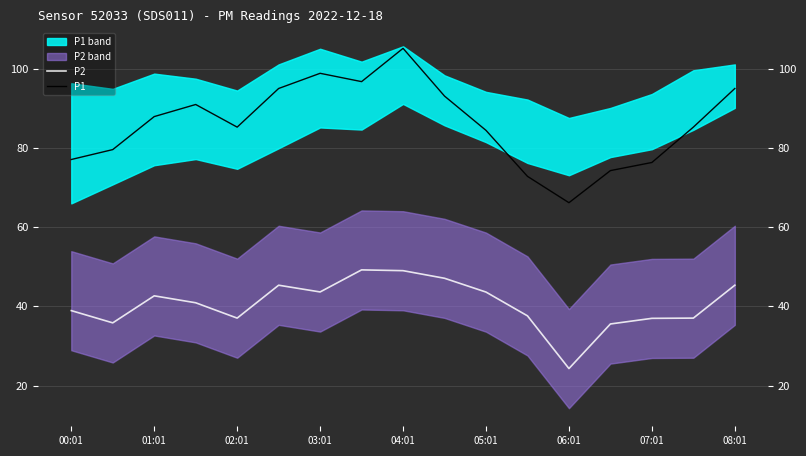

Reading right to left, list all the values displayed in this chart.

P2: 45.3	37.0	37.0	35.5	24.3	37.6	43.6	47.1	49.0	49.2	43.6	45.3	37.0	40.9	42.6	35.8	38.9
P1: 95.0	85.2	76.3	74.2	66.2	72.8	84.4	93.0	105.1	96.7	98.8	95.0	85.2	90.9	87.9	79.5	77.0